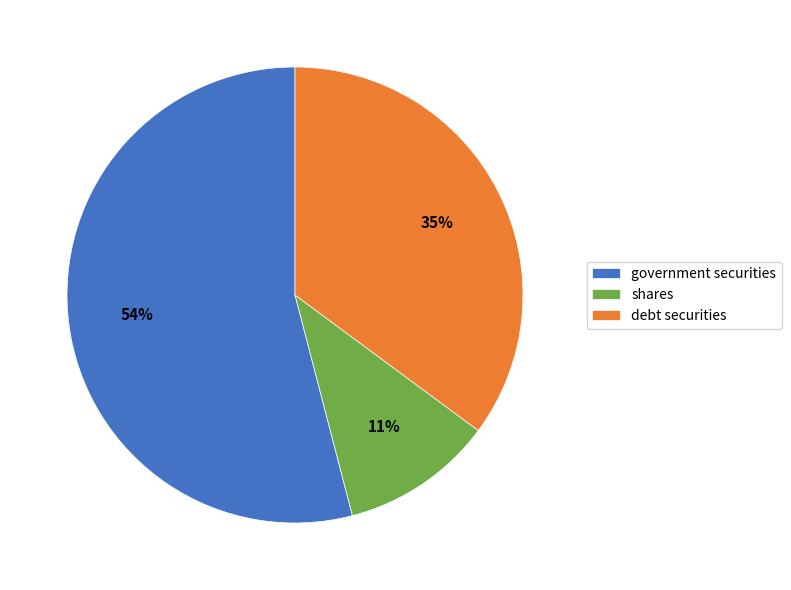

What percentage is the debt securities slice, to the nearest percent?

35%